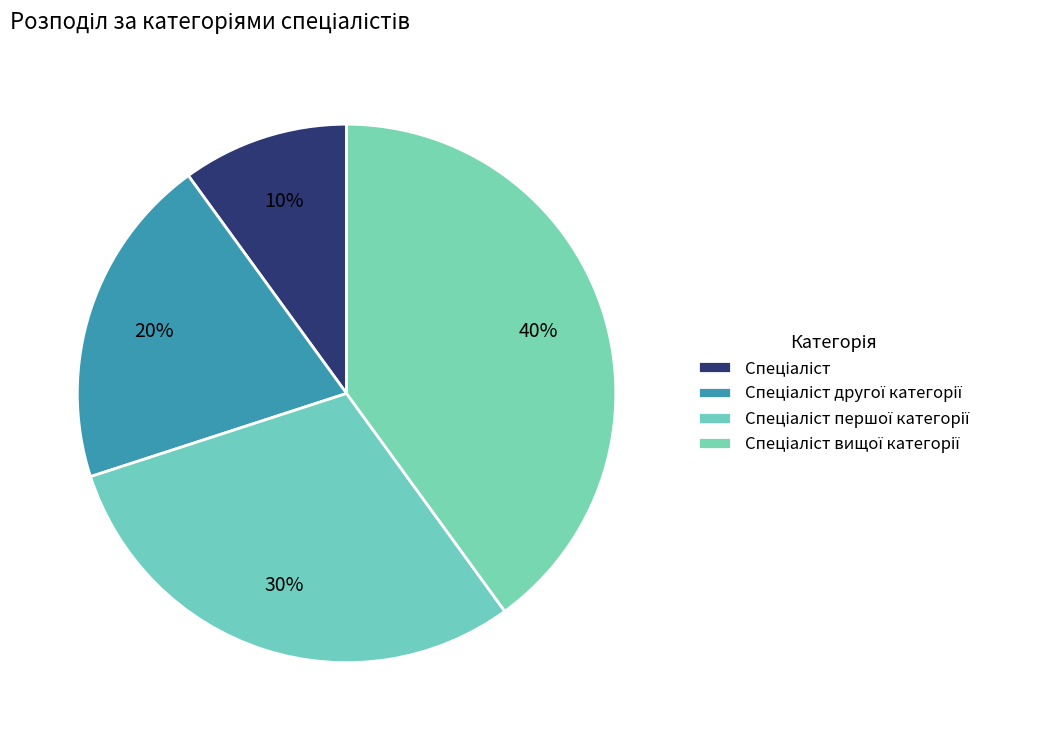

What percentage is the Спеціаліст вищої категорії slice, to the nearest percent?

40%